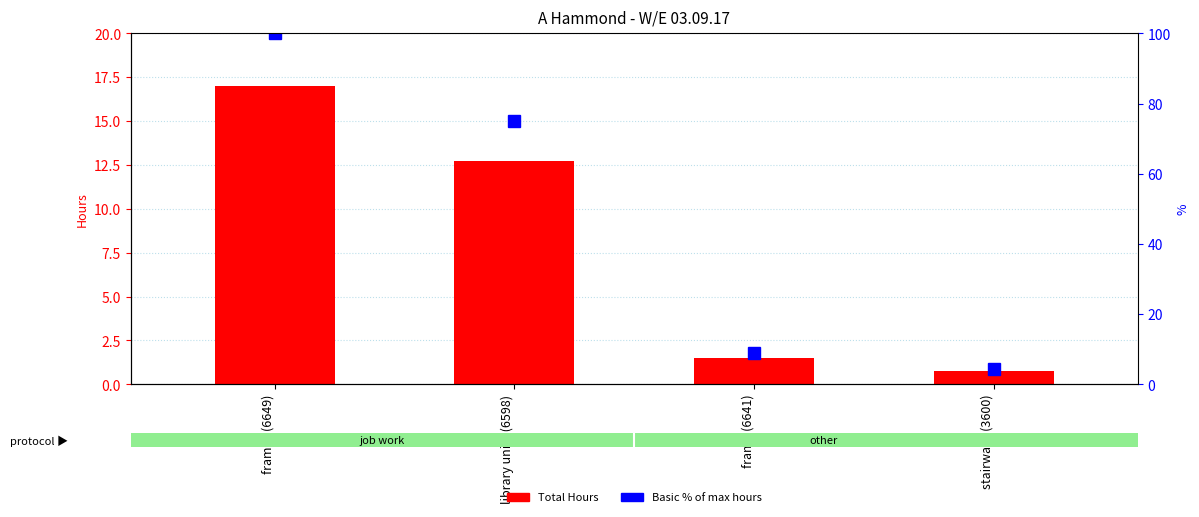

Between frame (6641) and library units (6598), which is larger?

library units (6598)